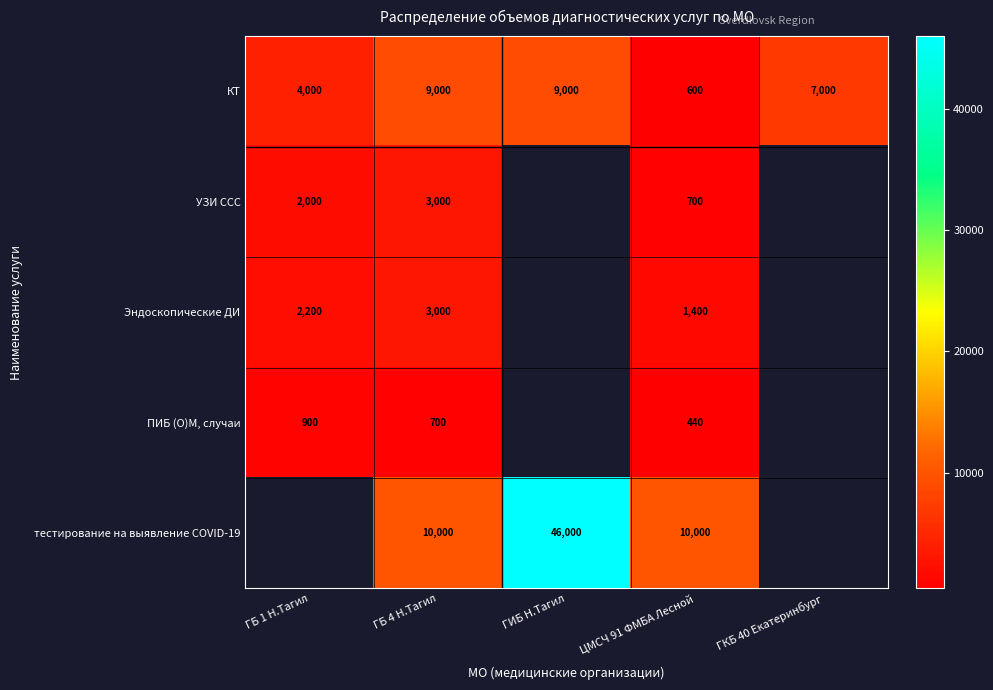

At how many categories does at least one series exceed 23261?

1